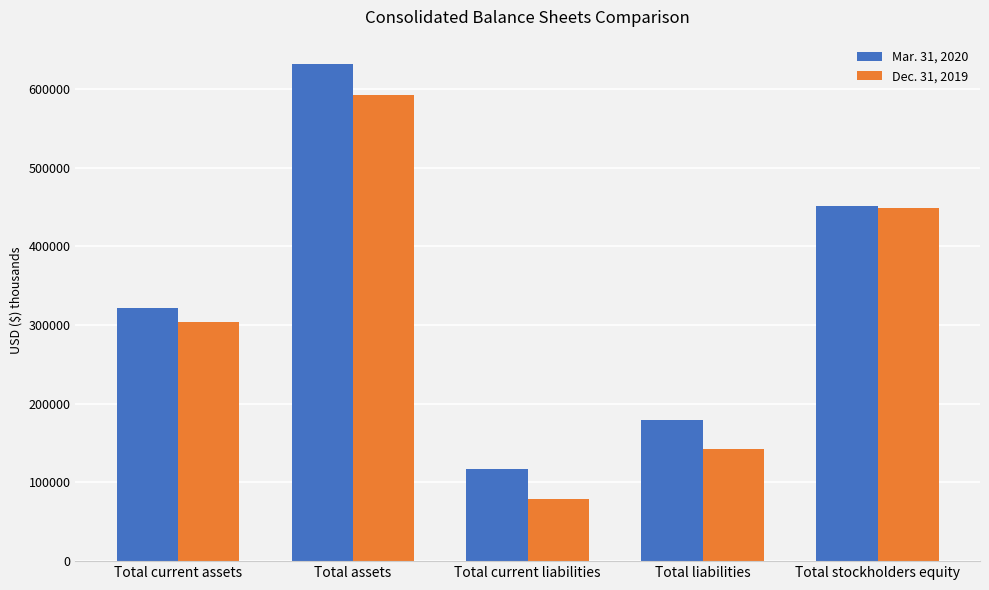

What is the maximum value shown in the chart?

630856